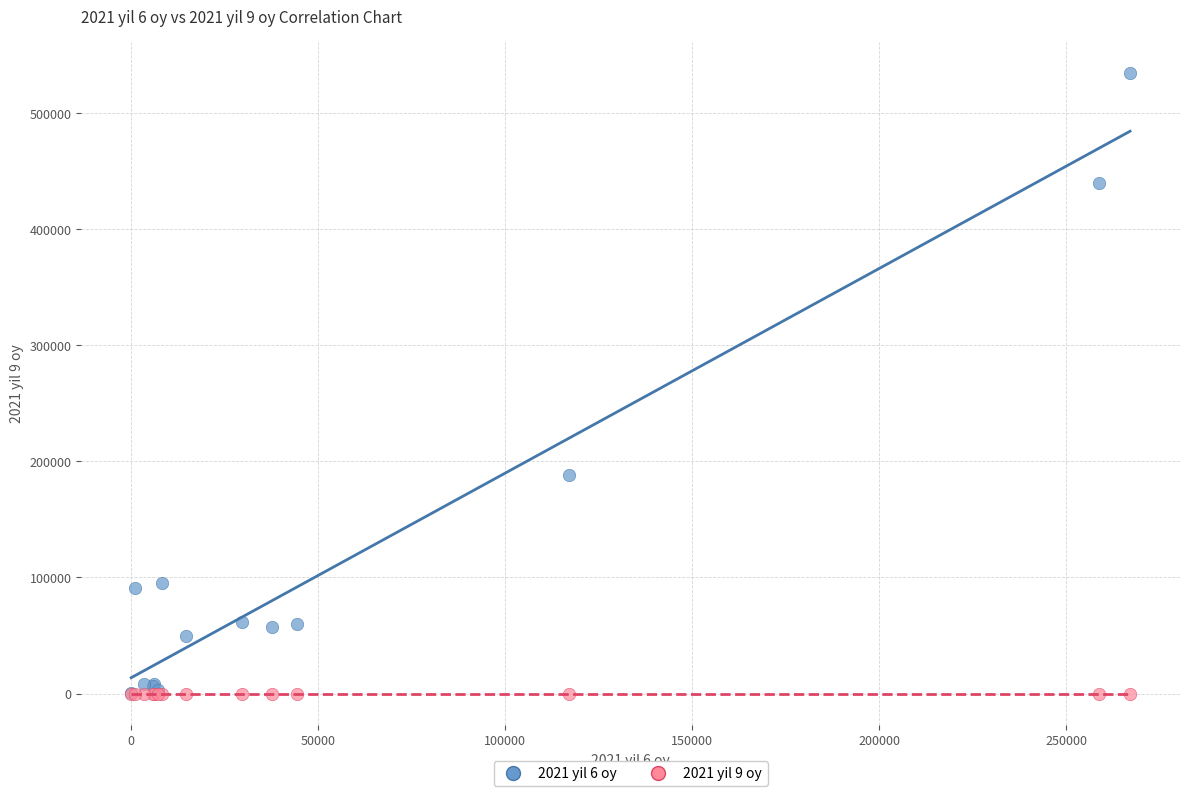

Across all series, what Y value is closest to 267320?

188437.3